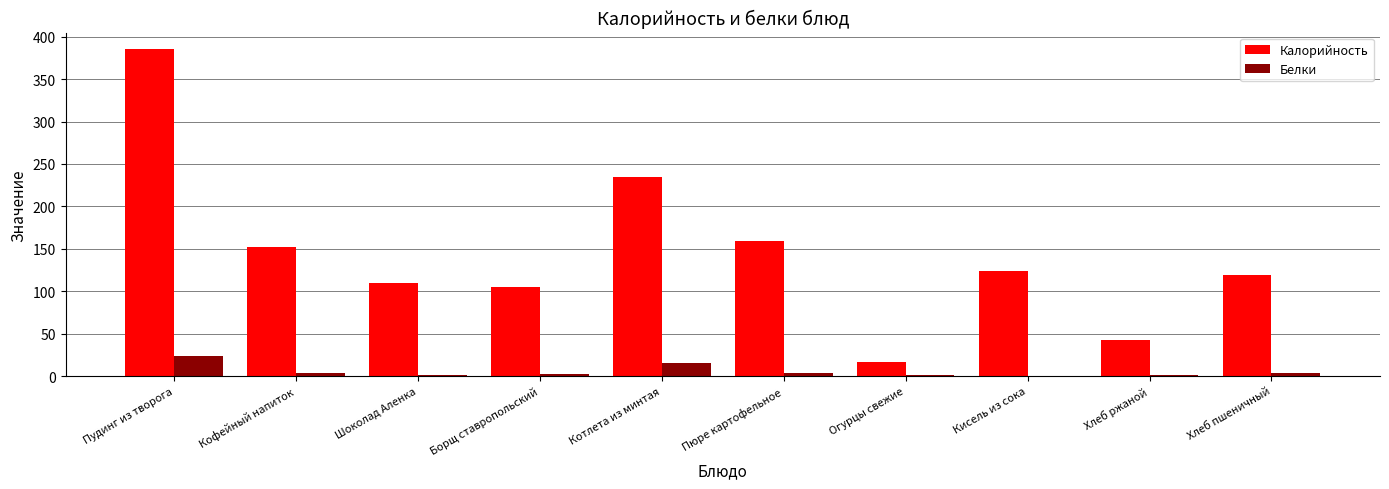

What is the sum of all Калорийность values?

1446.7